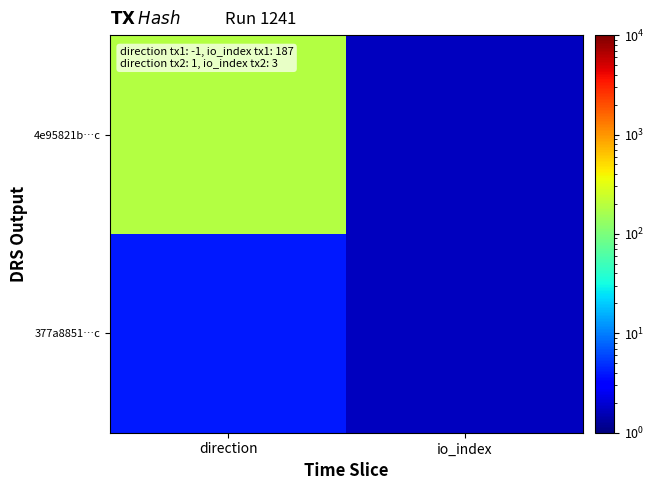

List the series in order of their overall mean, lowest first.

377a8851…c, 4e95821b…c